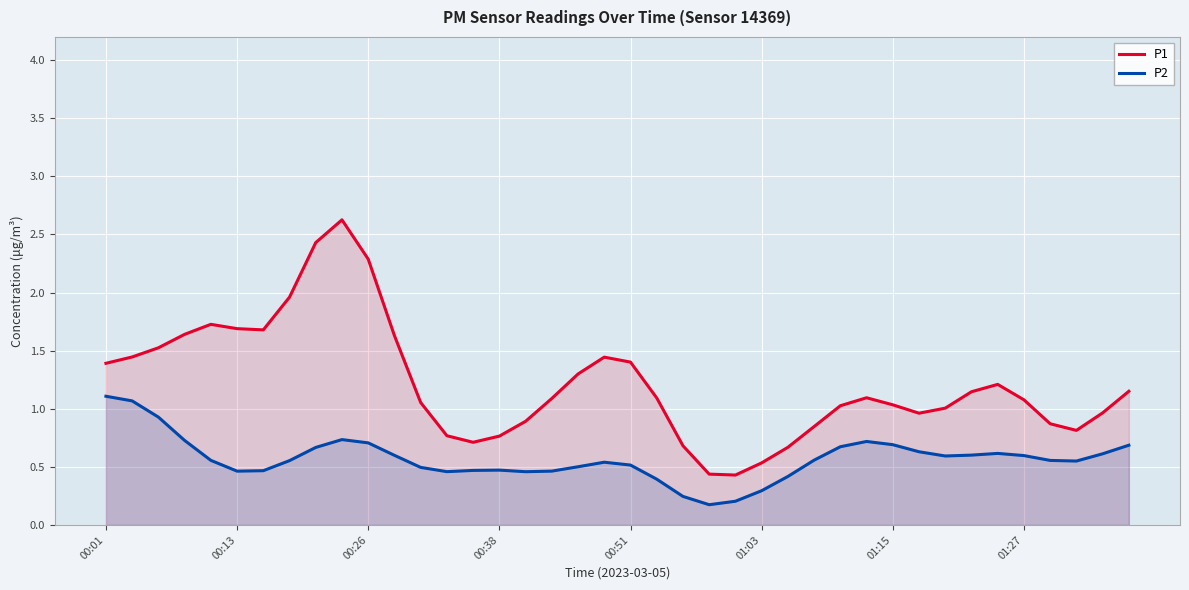

Reading right to left, transcribe all the data shown in this chart.

P1: 1.2	1.0	0.8	0.9	1.1	1.2	1.1	1.0	1.0	1.0	1.1	1.0	0.8	0.7	0.5	0.4	0.4	0.7	1.1	1.4	1.4	1.3	1.1	0.9	0.8	0.7	0.8	1.1	1.6	2.3	2.6	2.4	2.0	1.7	1.7	1.7	1.6	1.5	1.4	1.4
P2: 0.7	0.6	0.5	0.6	0.6	0.6	0.6	0.6	0.6	0.7	0.7	0.7	0.6	0.4	0.3	0.2	0.2	0.2	0.4	0.5	0.5	0.5	0.5	0.5	0.5	0.5	0.5	0.5	0.6	0.7	0.7	0.7	0.6	0.5	0.5	0.6	0.7	0.9	1.1	1.1